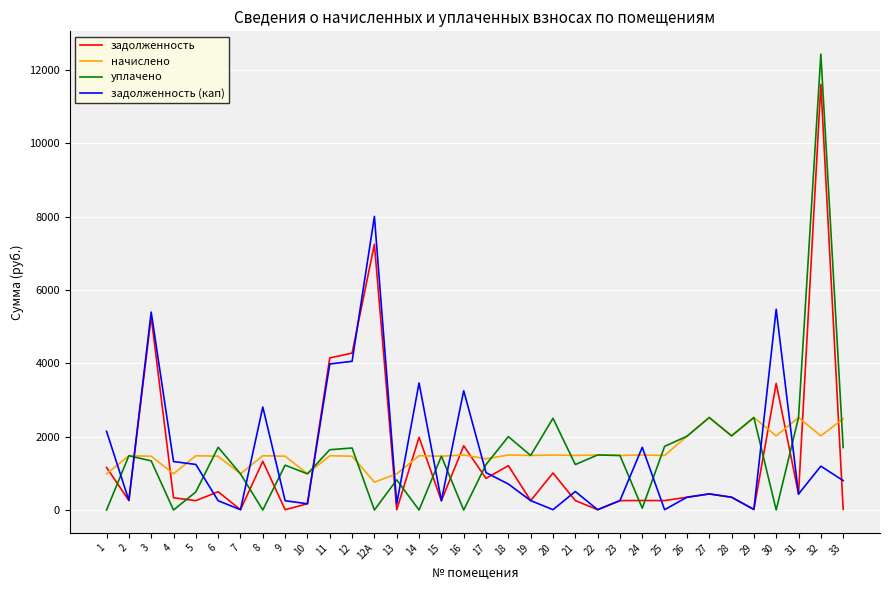

What are all the series names shown in the legend?

задолженность, начислено, уплачено, задолженность (кап)